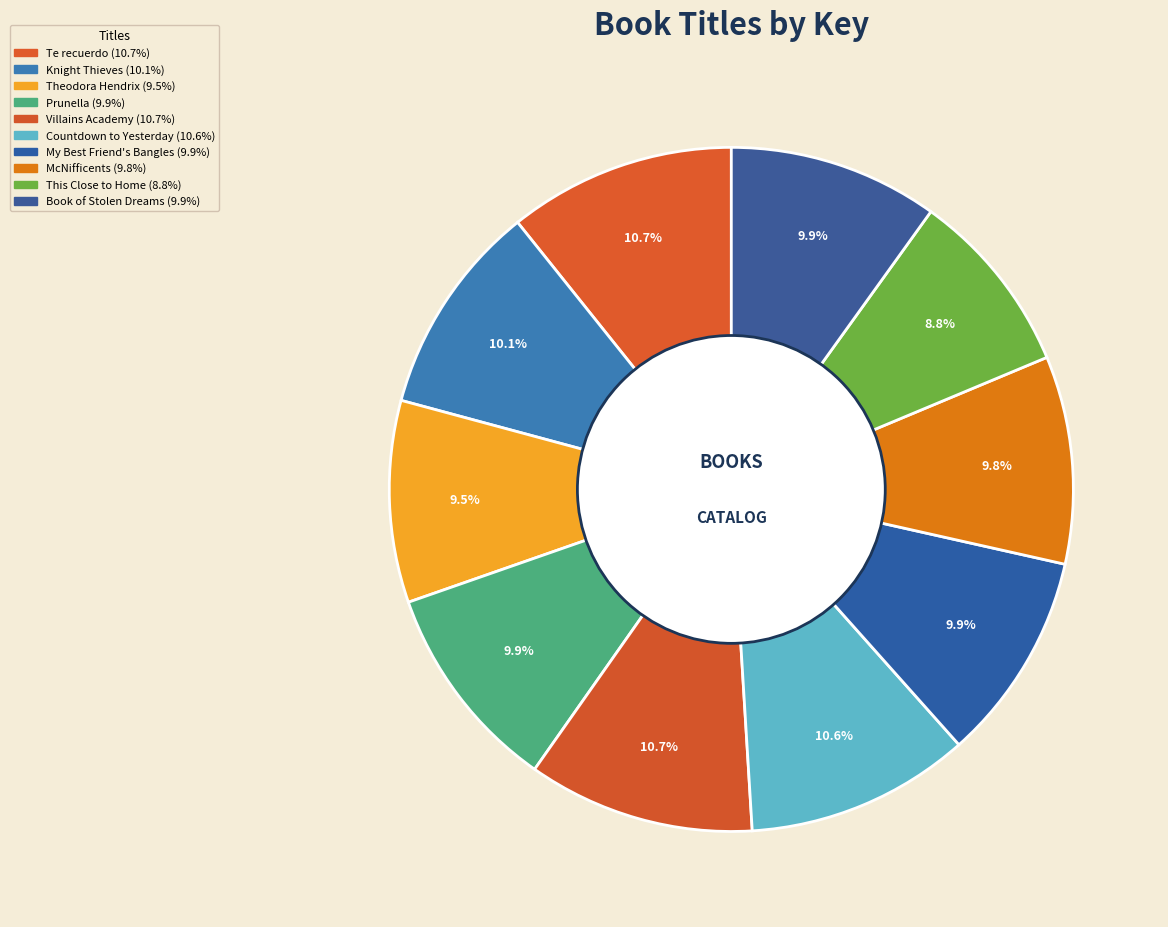

How many segments does this pie chart have?

10